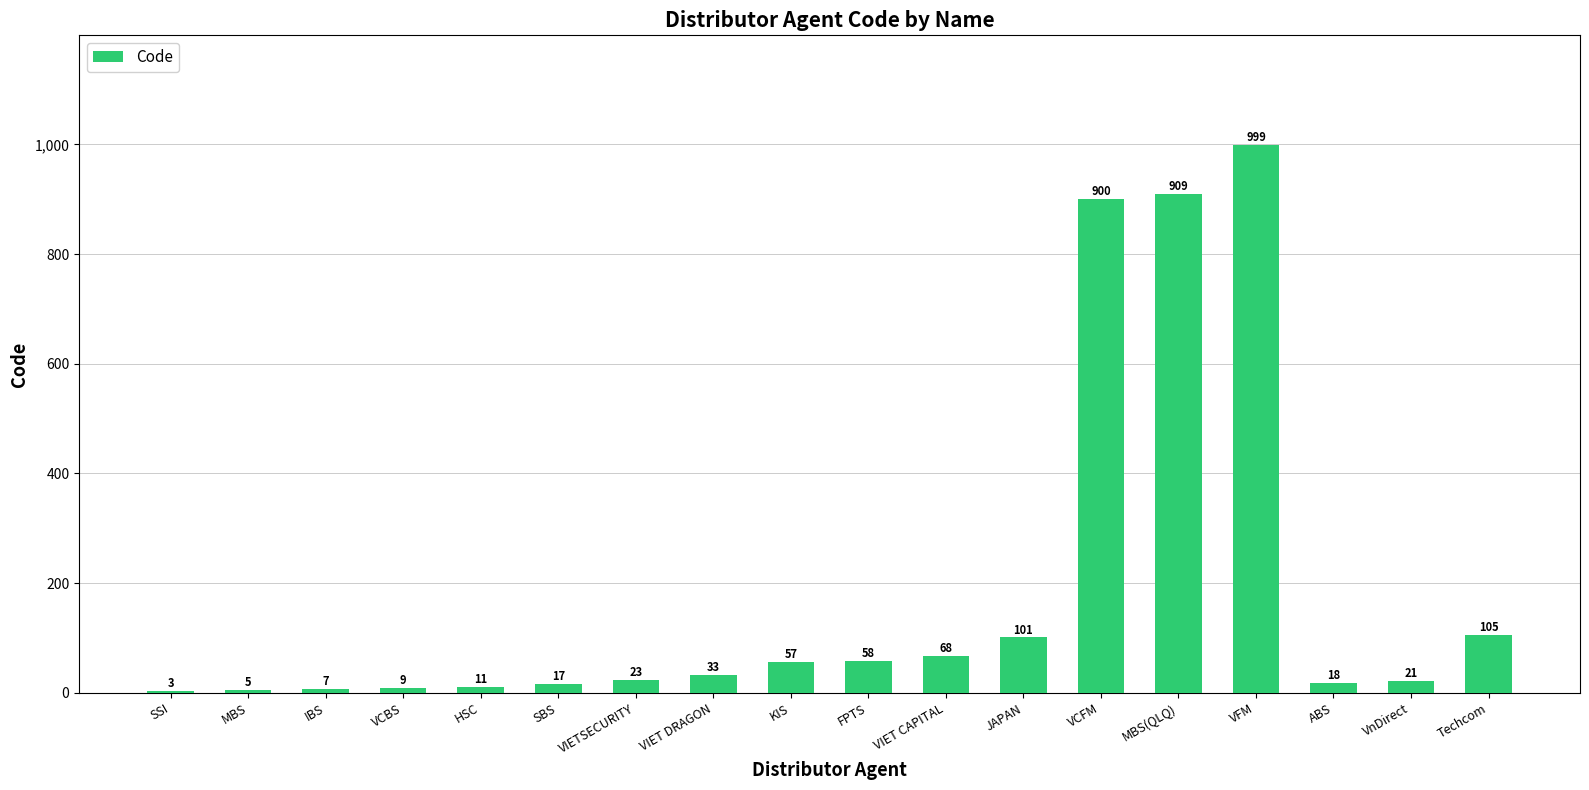

How many categories are shown in the chart?

18